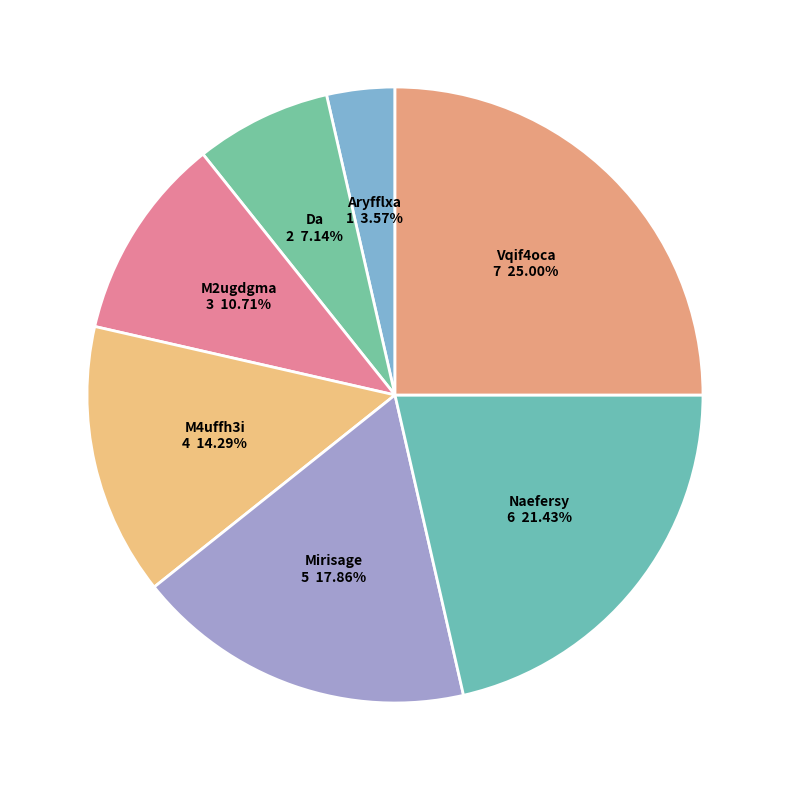

How many slices are in this pie chart?

7